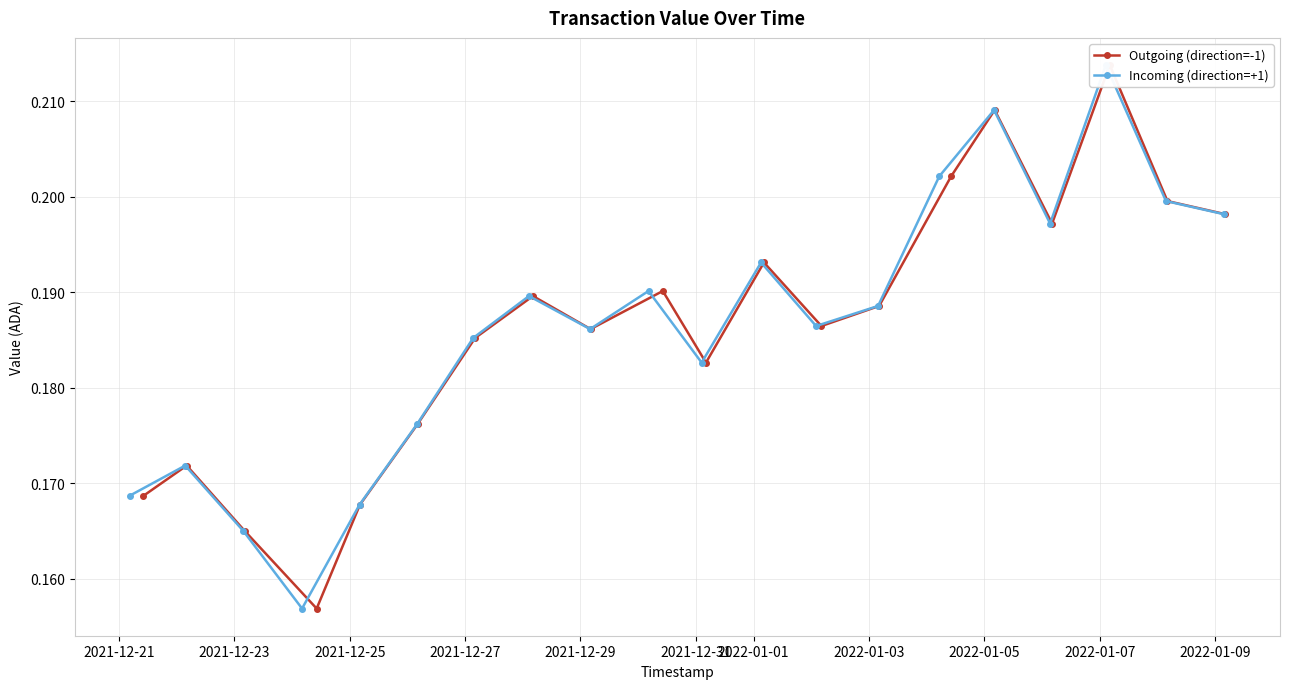

Count the Incoming (direction=+1) values in the range 0 to 1.

20